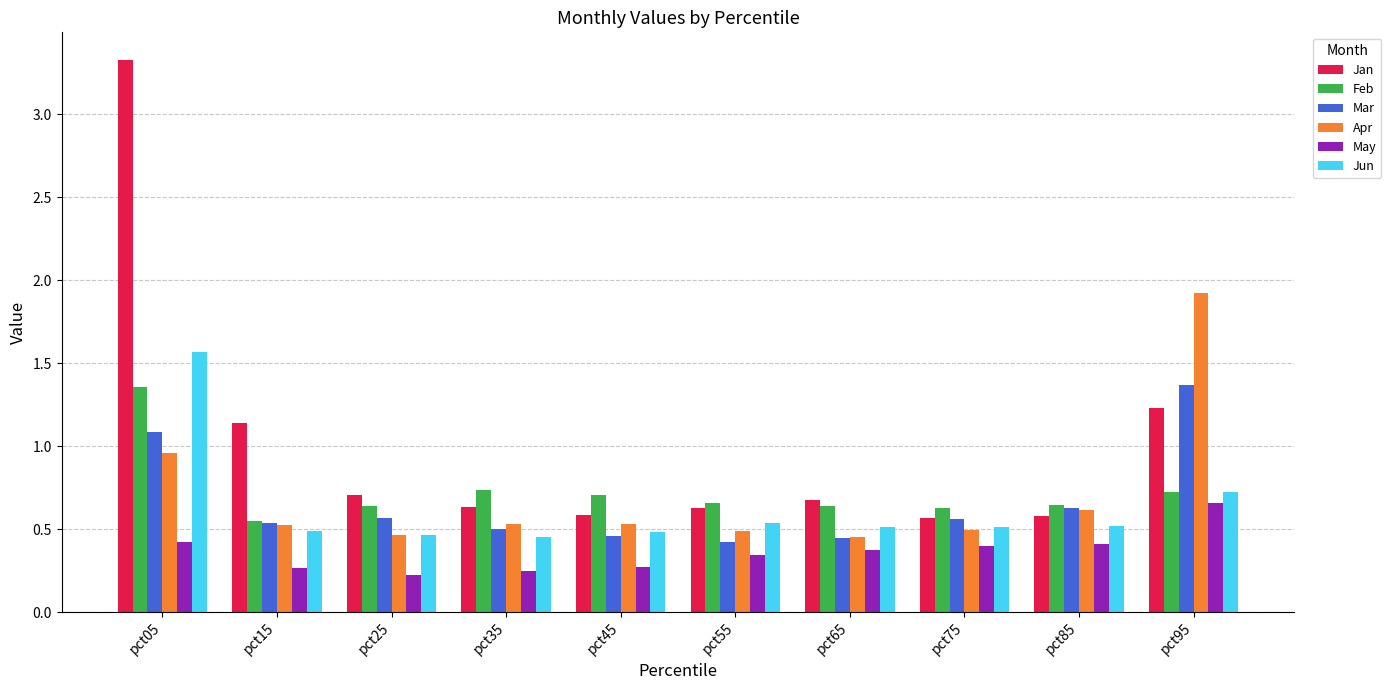

How many groups of bars are there?

10